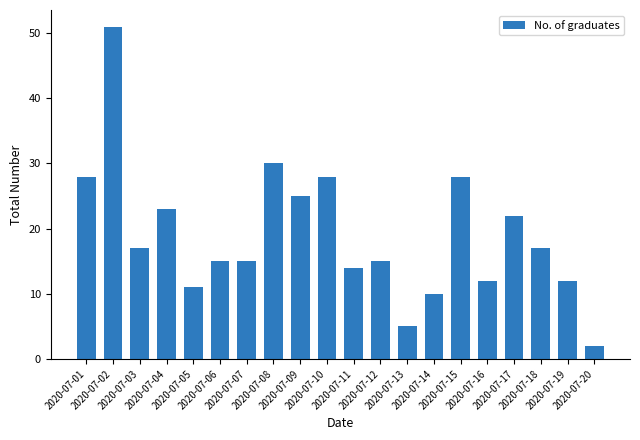

What is the value of the 20th bar from the left?

2